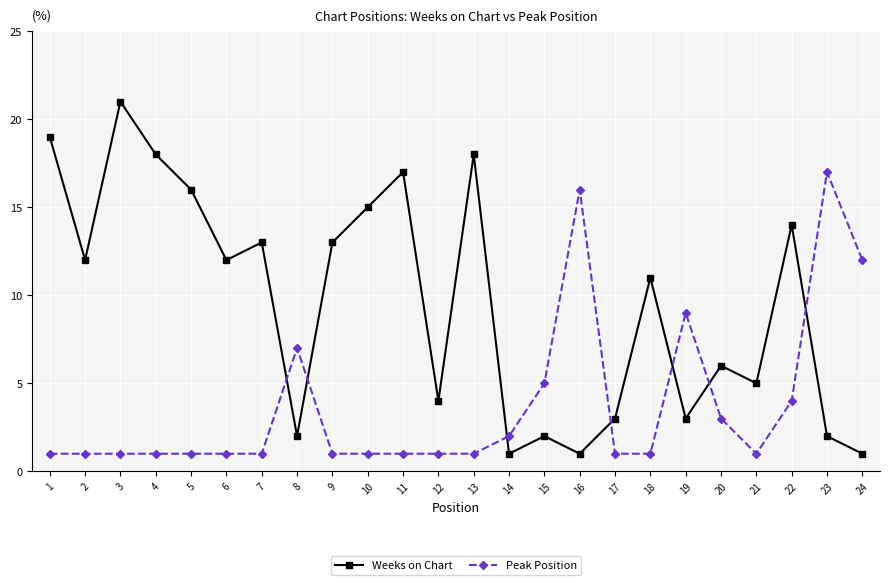

The Peak Position series shows 1 at 13. True or false?

True